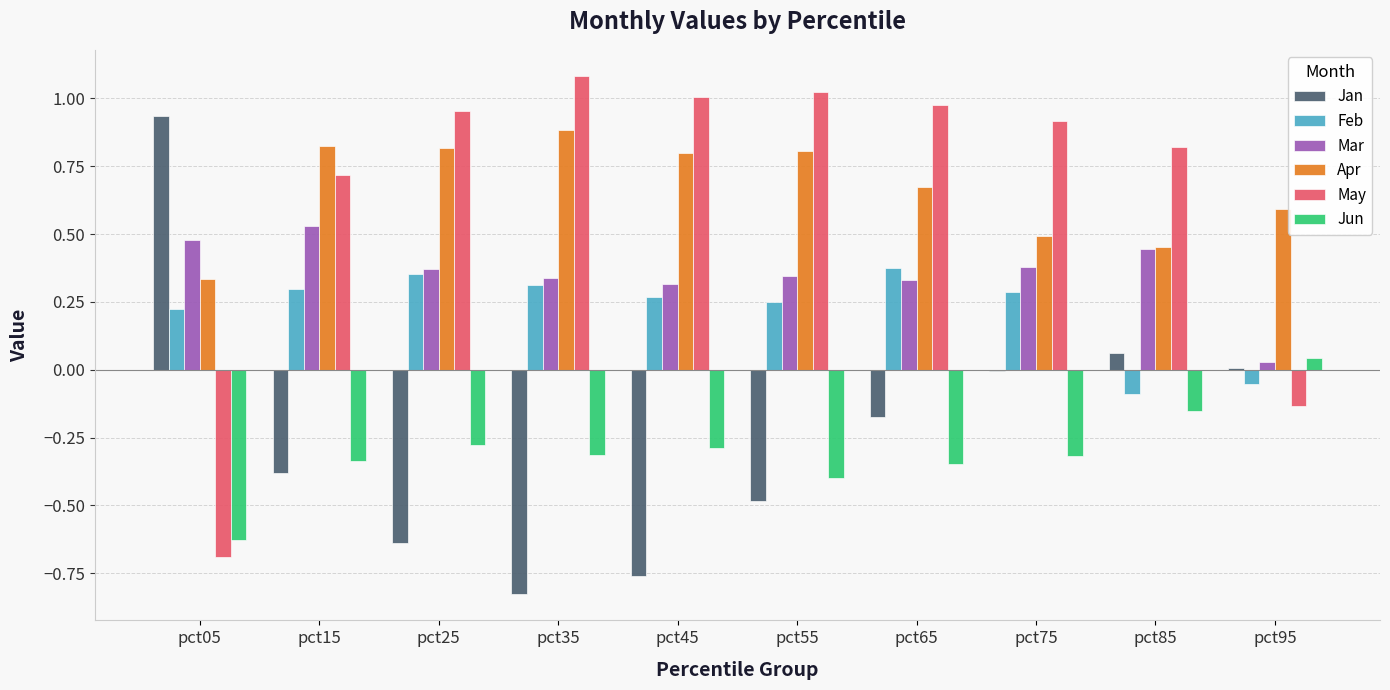

At which label does Jan first exceed 0?

pct05